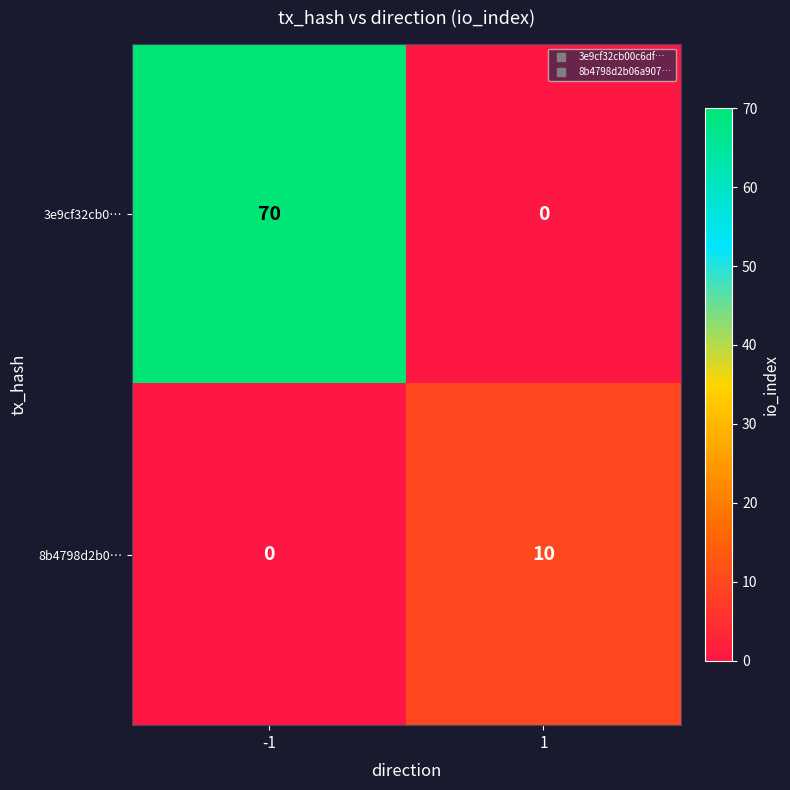

The 3e9cf32cb0… series shows 44 at 1. True or false?

False